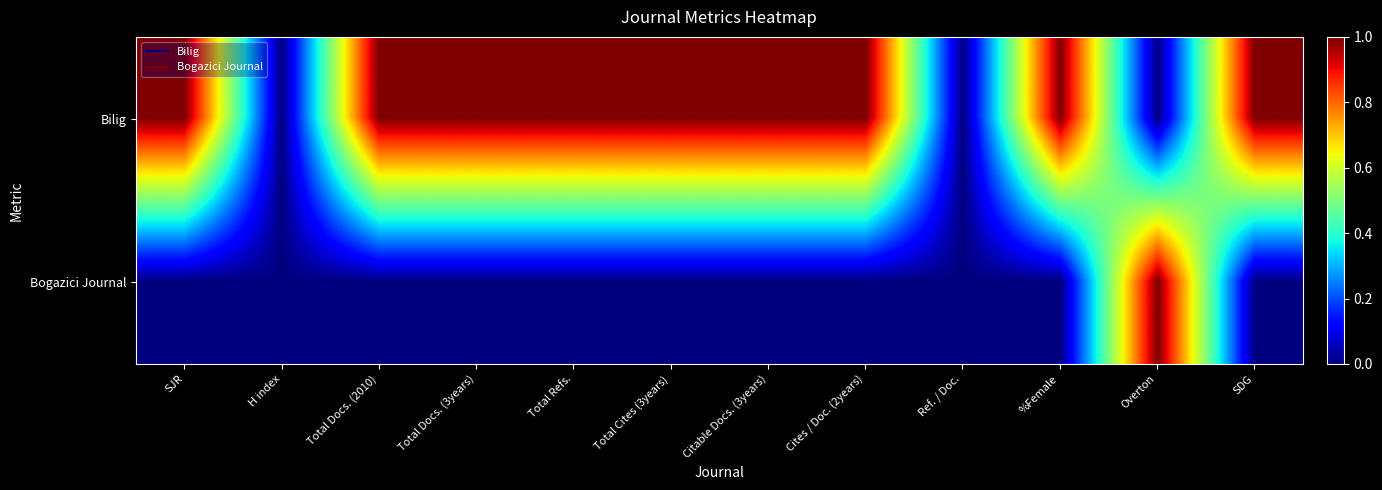

Between Total Docs. (3years) and Overton, which series saw the biggest shift?

Bilig